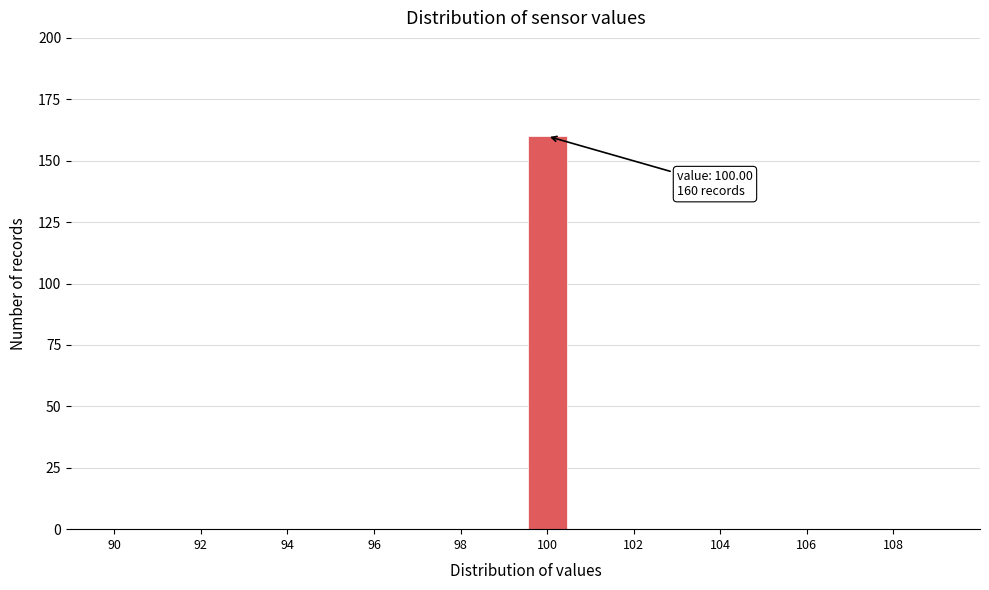

Over which range of the x-axis is the bar tallest?

99.5 to 100.5